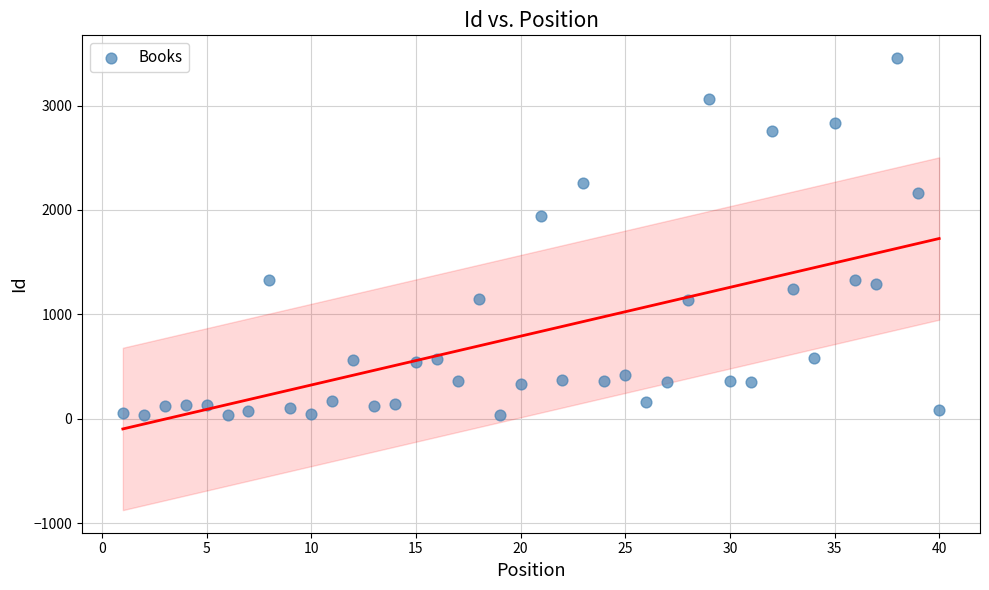

What Y value in the scatter plot is closest to 1745?

1940